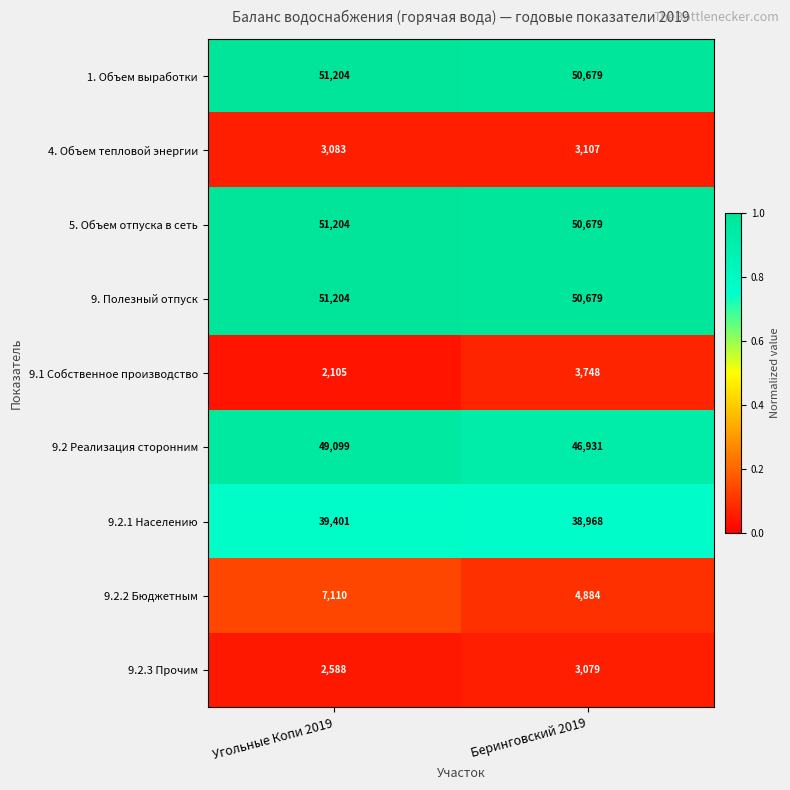

The value of 9.2 Реализация сторонним at Угольные Копи 2019 is 49099. True or false?

True